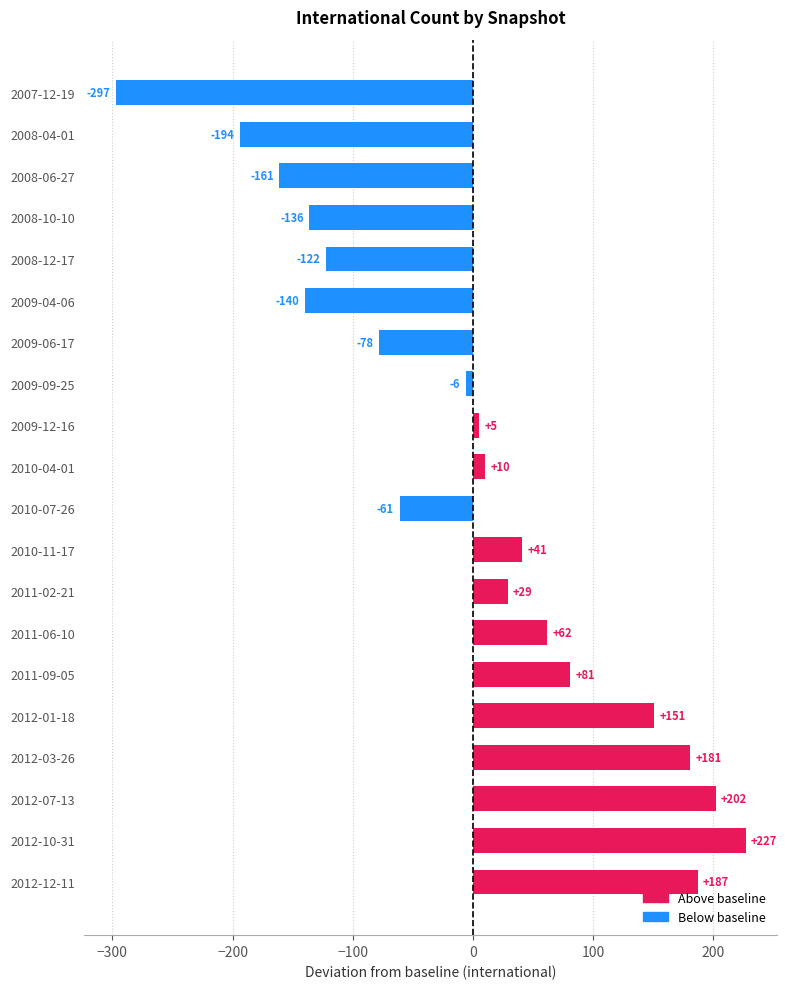

Which category has the highest value across all series?

2012-10-31